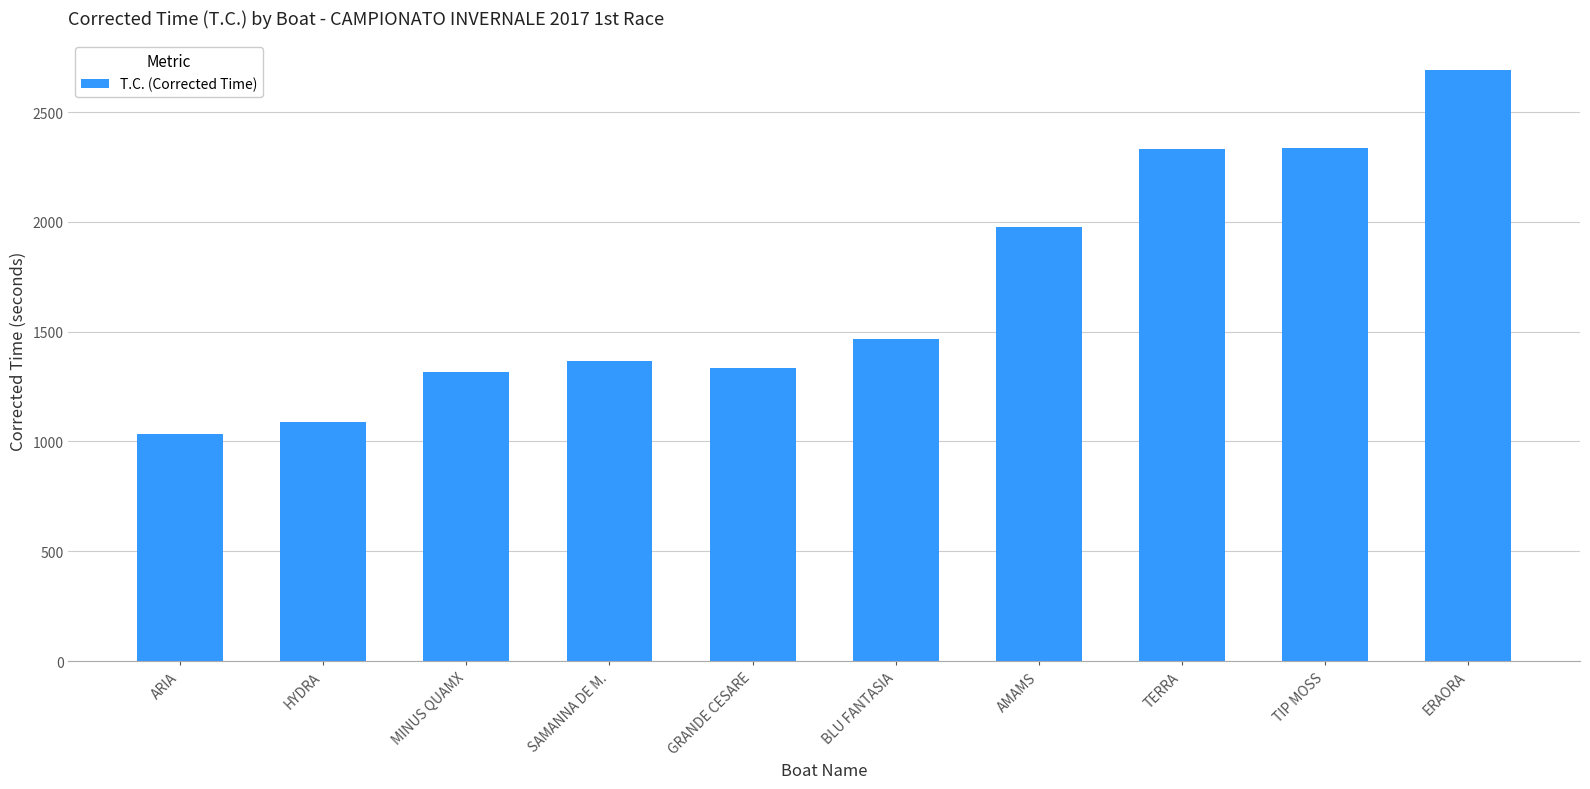

What is the greatest value displayed?

2692.1